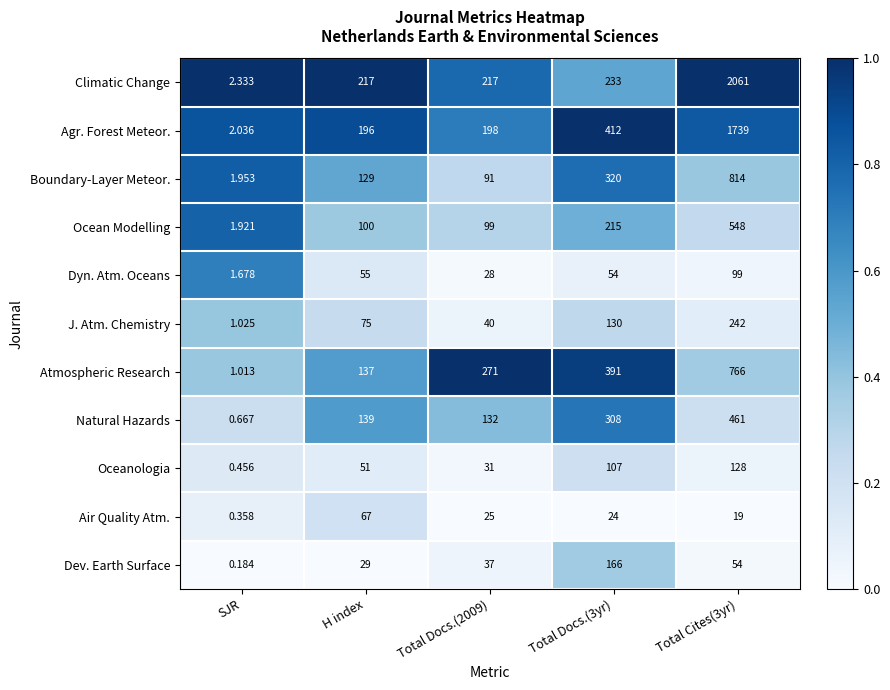

Which series changed the most between H index and Total Docs.(2009)?

Atmospheric Research